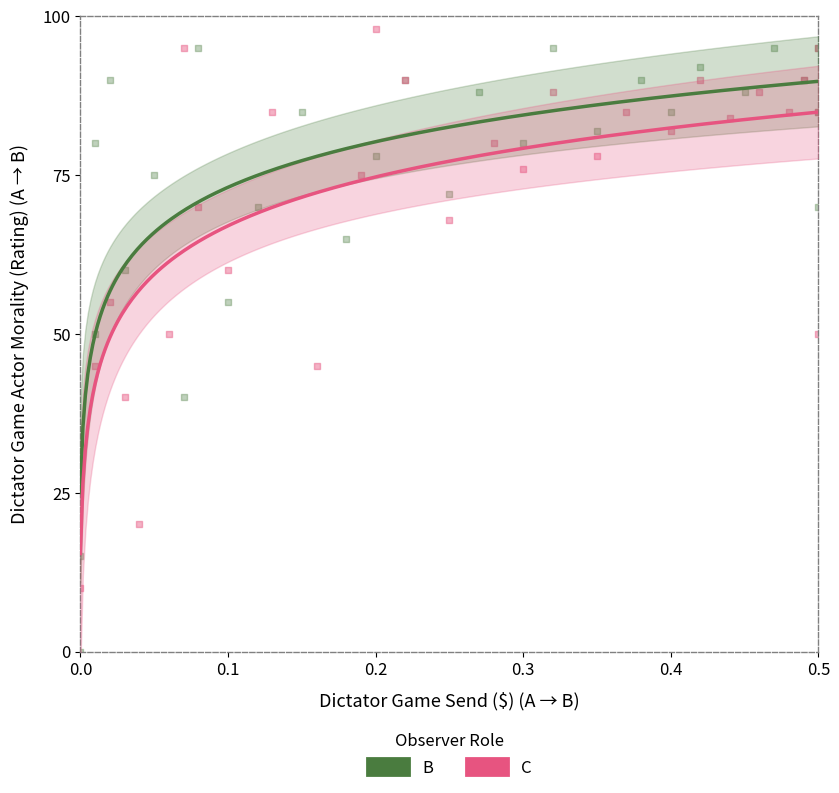

What are all the series names shown in the legend?

B, C